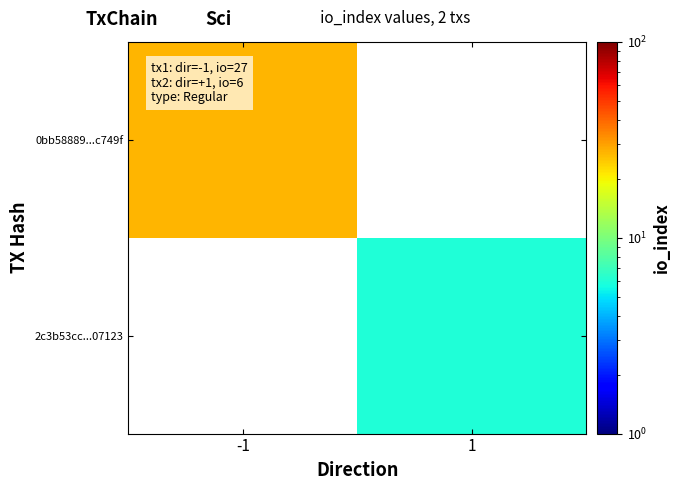

Which label corresponds to the smallest value in the chart?

1